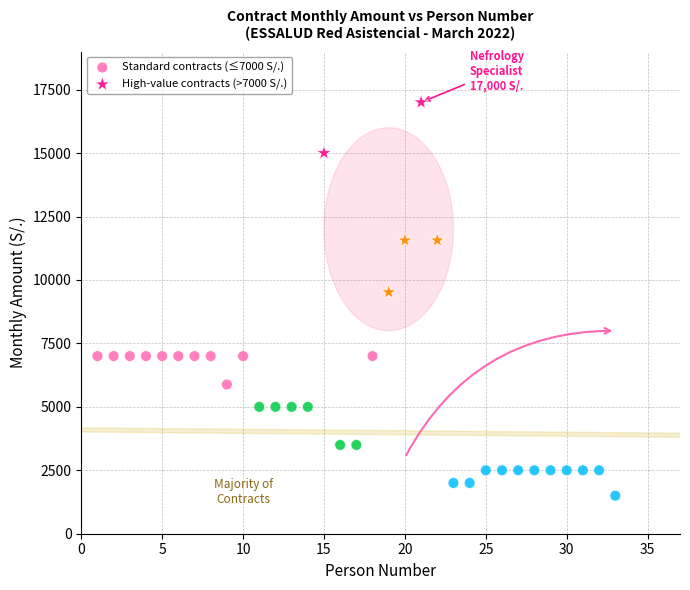

Which series contains the highest Y value?

High-value contracts (>7000 S/.)